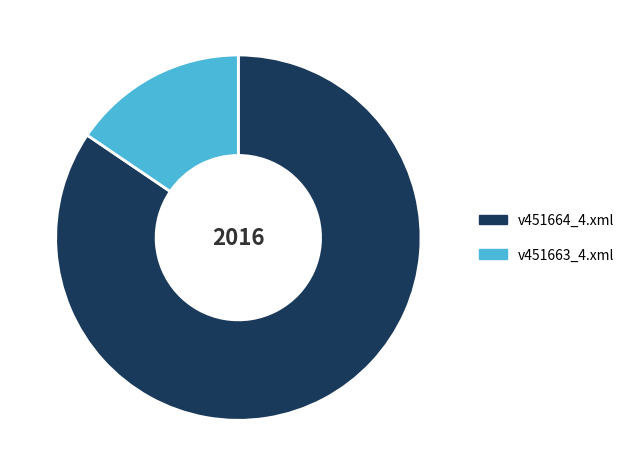

Is it true that v451664_4.xml is 84% of the pie?

True